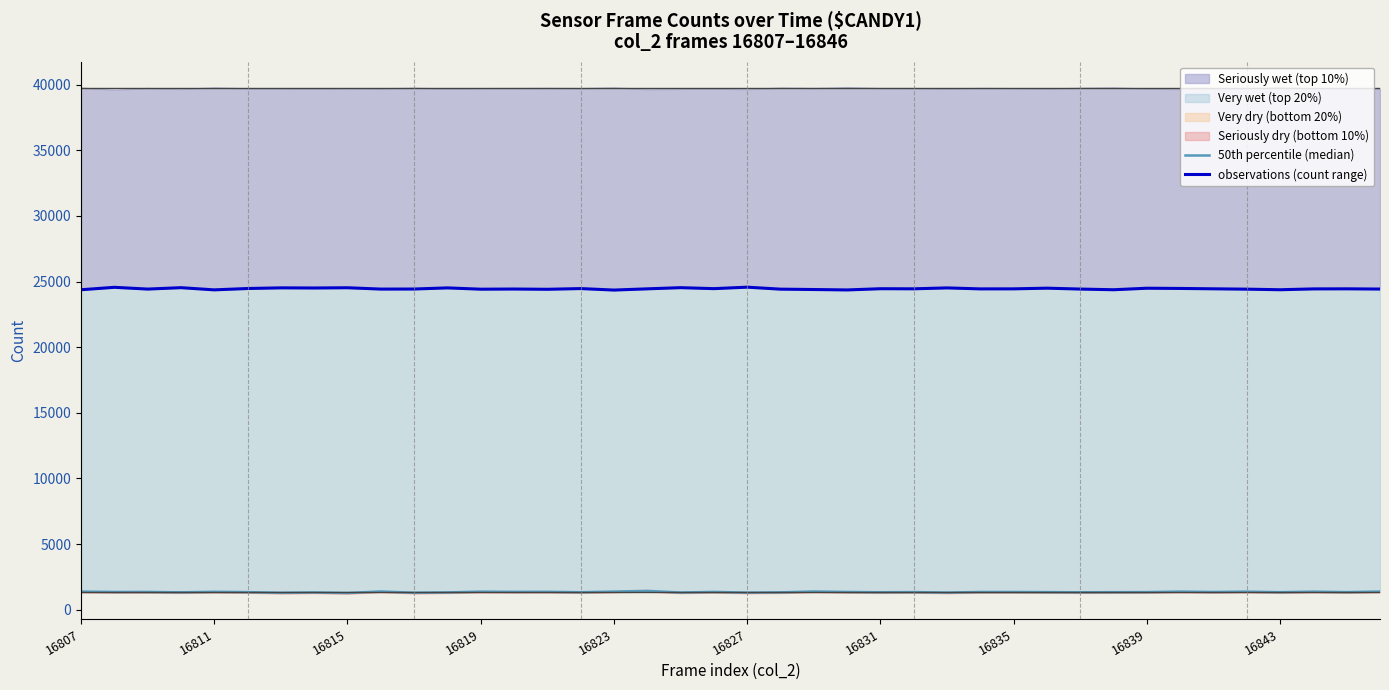

True or false: observations (count range) has a value of 16059 at 16815.

False